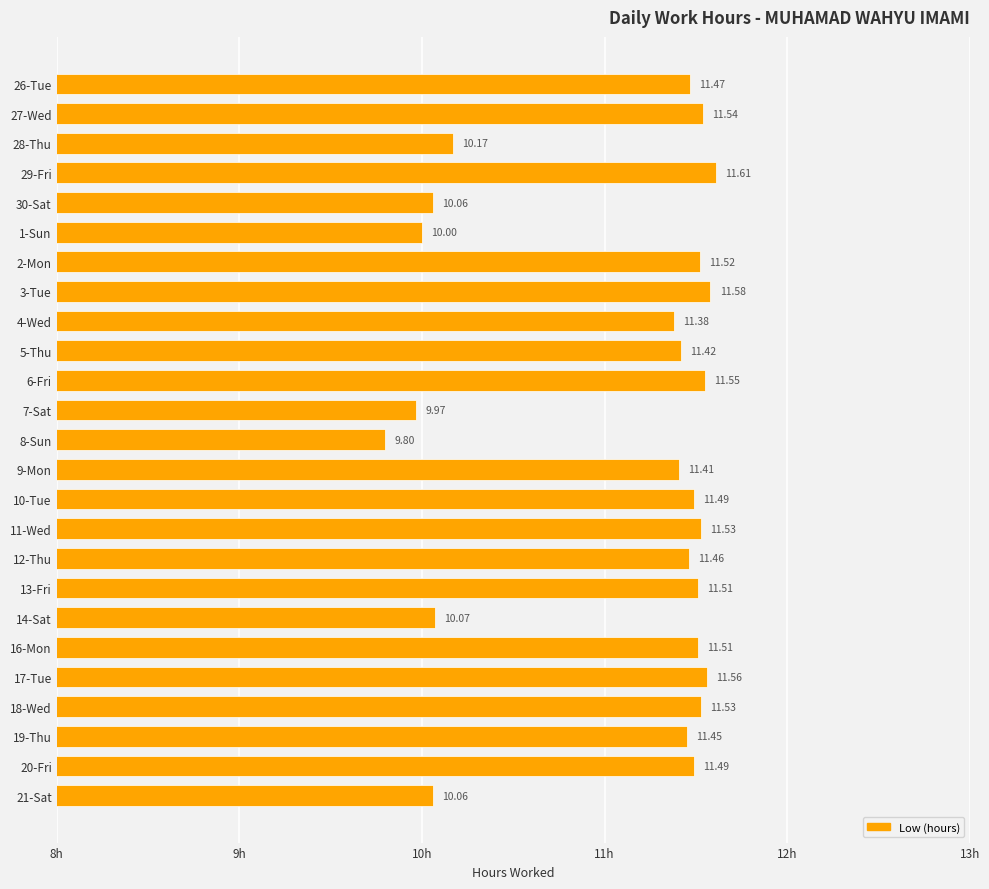

Which has a higher value, 2-Mon or 10-Tue?

2-Mon